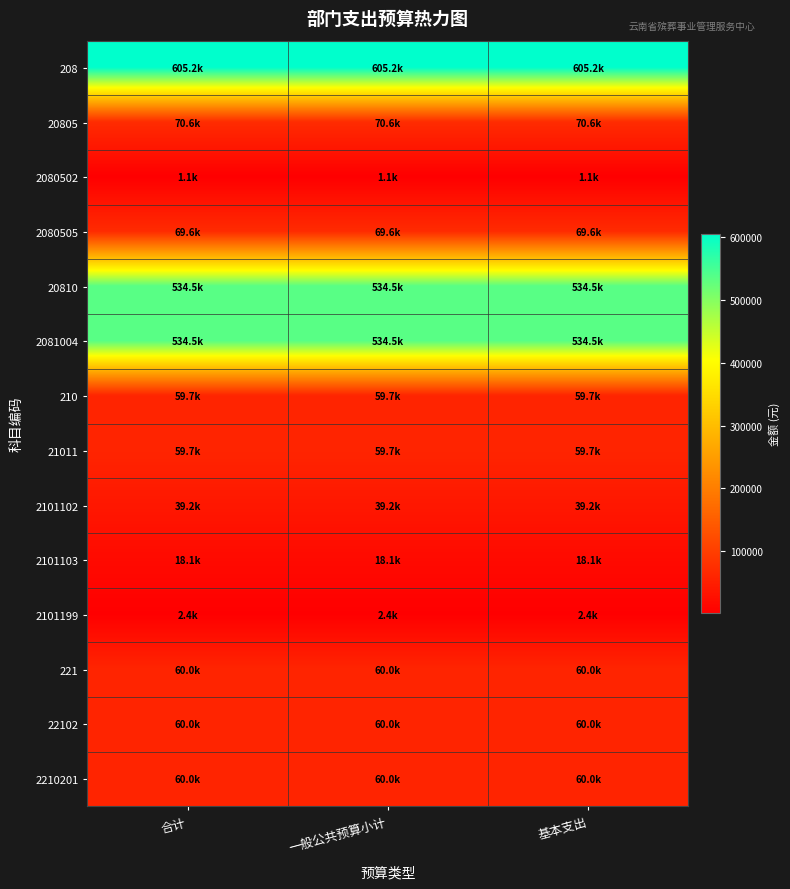

Reading left to right, list all the values displayed in this chart.

208: 合计=605168.3	一般公共预算小计=605168.3	基本支出=605168.3
20805: 合计=70644.5	一般公共预算小计=70644.5	基本支出=70644.5
2080502: 合计=1080.0	一般公共预算小计=1080.0	基本支出=1080.0
2080505: 合计=69564.5	一般公共预算小计=69564.5	基本支出=69564.5
20810: 合计=534523.8	一般公共预算小计=534523.8	基本支出=534523.8
2081004: 合计=534523.8	一般公共预算小计=534523.8	基本支出=534523.8
210: 合计=59736.9	一般公共预算小计=59736.9	基本支出=59736.9
21011: 合计=59736.9	一般公共预算小计=59736.9	基本支出=59736.9
2101102: 合计=39180.0	一般公共预算小计=39180.0	基本支出=39180.0
2101103: 合计=18138.9	一般公共预算小计=18138.9	基本支出=18138.9
2101199: 合计=2418.0	一般公共预算小计=2418.0	基本支出=2418.0
221: 合计=60000.0	一般公共预算小计=60000.0	基本支出=60000.0
22102: 合计=60000.0	一般公共预算小计=60000.0	基本支出=60000.0
2210201: 合计=60000.0	一般公共预算小计=60000.0	基本支出=60000.0